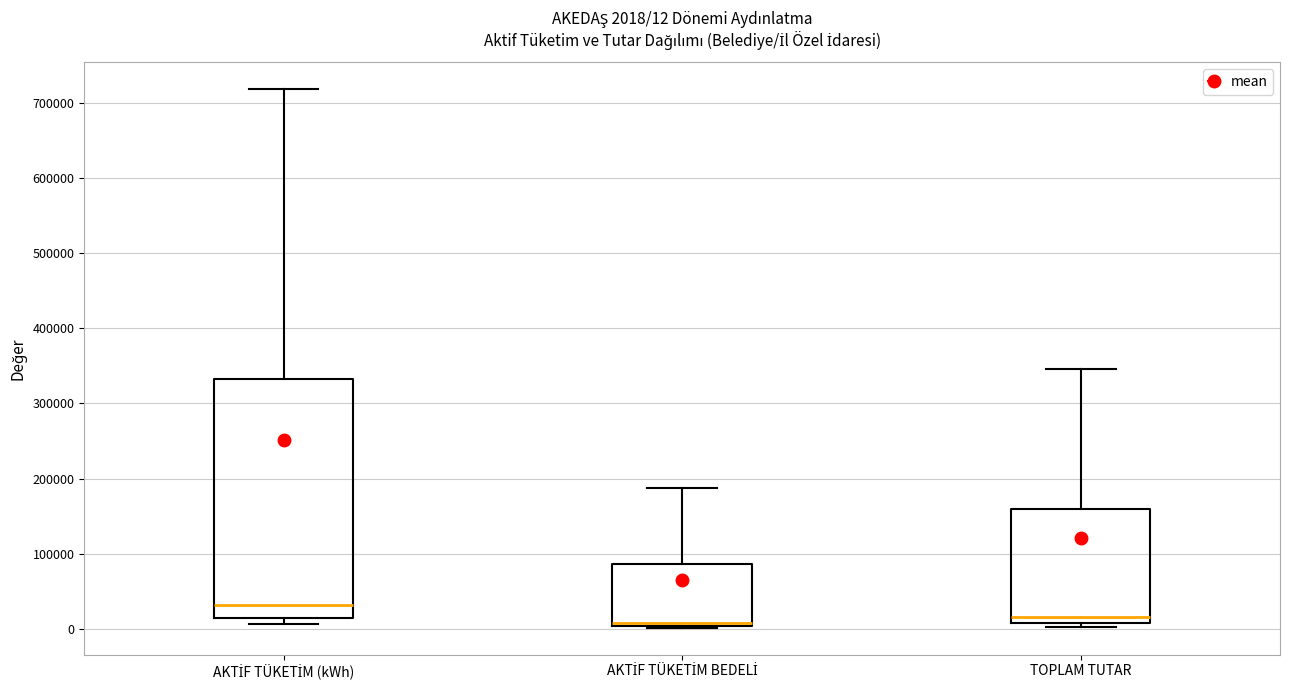

Which box is the tallest, from its lower edge to its upper edge?

AKTİF TÜKETİM (kWh)